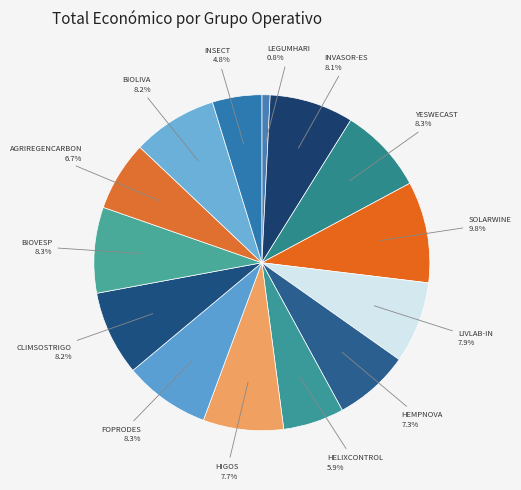

Count the number of slices in the pie.

14